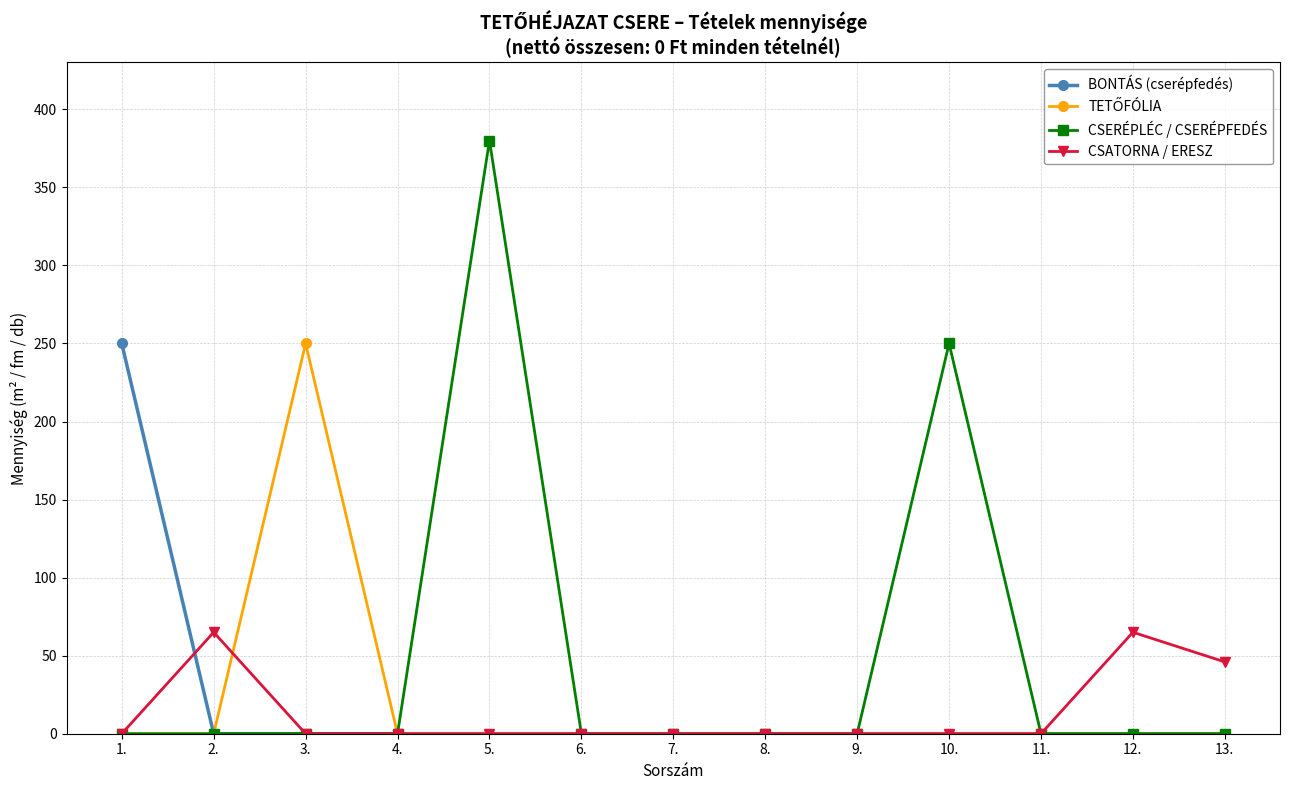

What is the sum of all CSATORNA / ERESZ values?

176